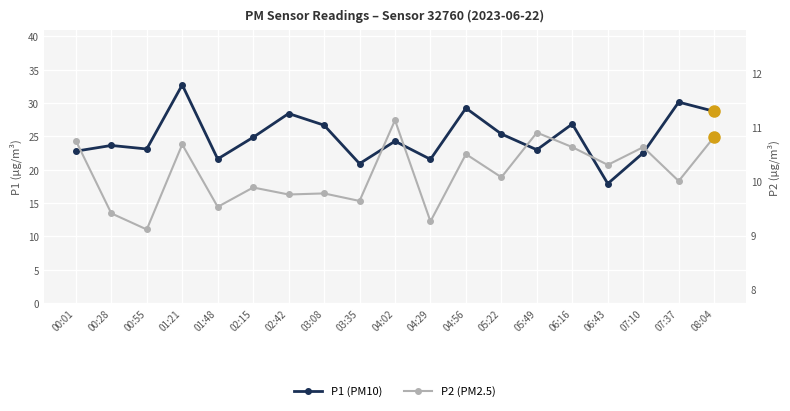

True or false: P2 has more than 0 points higher than both neighbors.

True